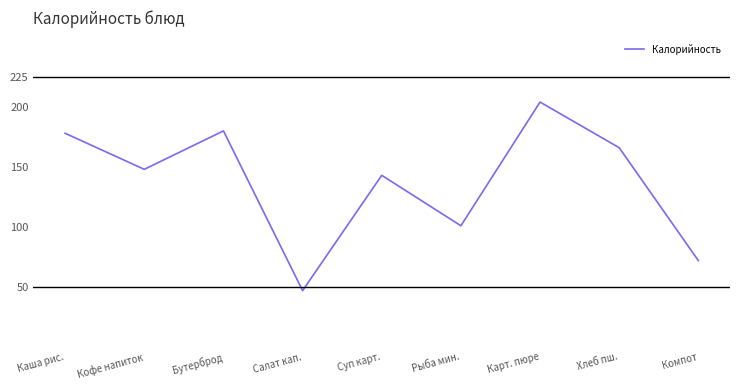

Between Кофе напиток and Хлеб пш., which is larger?

Хлеб пш.